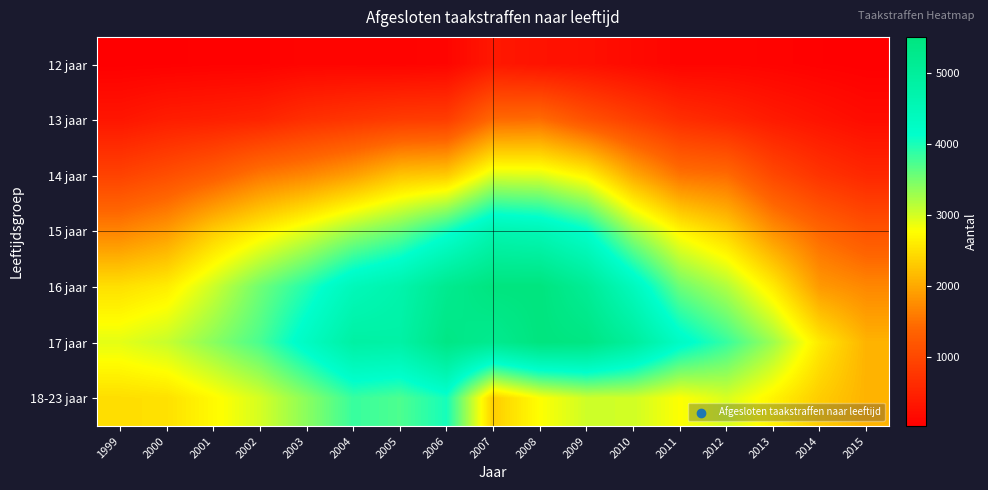

Reading right to left, what are all the values shown in this chart?

12 jaar: 2015=27	2014=50	2013=84	2012=105	2011=97	2010=173	2009=256	2008=289	2007=359	2006=106	2005=83	2004=102	2003=102	2002=61	2001=57	2000=41	1999=32
13 jaar: 2015=195	2014=291	2013=394	2012=538	2011=652	2010=885	2009=1128	2008=1460	2007=1431	2006=857	2005=833	2004=754	2003=670	2002=520	2001=463	2000=428	1999=326
14 jaar: 2015=566	2014=728	2013=1000	2012=1453	2011=1527	2010=2004	2009=2674	2008=2945	2007=2965	2006=2300	2005=2243	2004=1918	2003=1701	2002=1556	2001=1278	2000=1082	1999=927
15 jaar: 2015=1153	2014=1401	2013=1778	2012=2363	2011=2690	2010=3293	2009=4155	2008=4515	2007=4619	2006=4015	2005=3569	2004=3300	2003=2941	2002=2630	2001=2311	2000=1865	1999=1667
16 jaar: 2015=1703	2014=1864	2013=2596	2012=3187	2011=3552	2010=4402	2009=5101	2008=5504	2007=5491	2006=5206	2005=4698	2004=4458	2003=3949	2002=3534	2001=3041	2000=2610	1999=2494
17 jaar: 2015=2088	2014=2576	2013=3286	2012=3840	2011=4270	2010=4969	2009=5427	2008=5500	2007=5197	2006=5381	2005=4809	2004=4846	2003=4293	2002=3742	2001=3395	2000=3068	1999=2910
18-23 jaar: 2015=2088	2014=2319	2013=2666	2012=2973	2011=2775	2010=3018	2009=3029	2008=2772	2007=2333	2006=4017	2005=3721	2004=3831	2003=3395	2002=2995	2001=2725	2000=2502	1999=2475